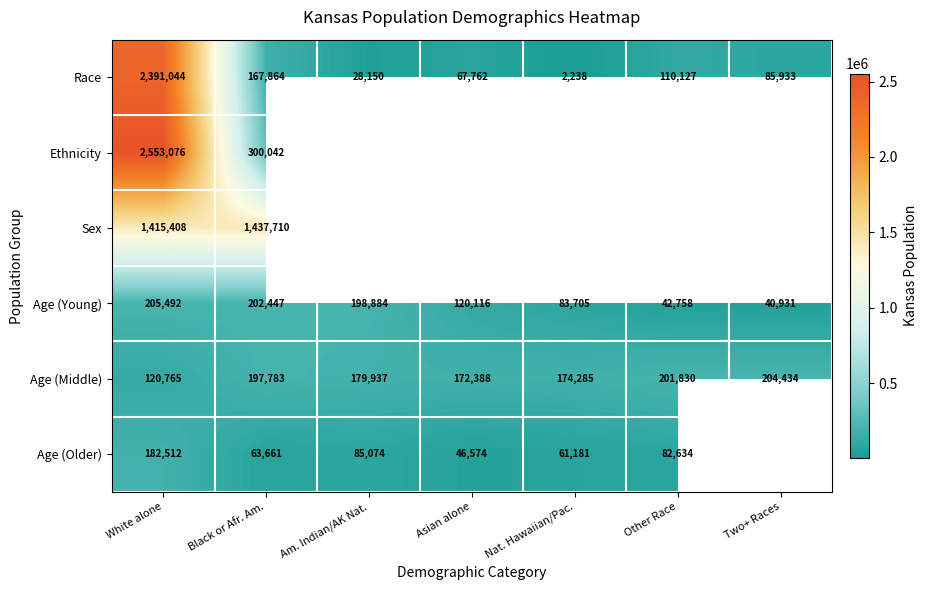

Which category has the lowest value in the Age (Middle) series?

White alone